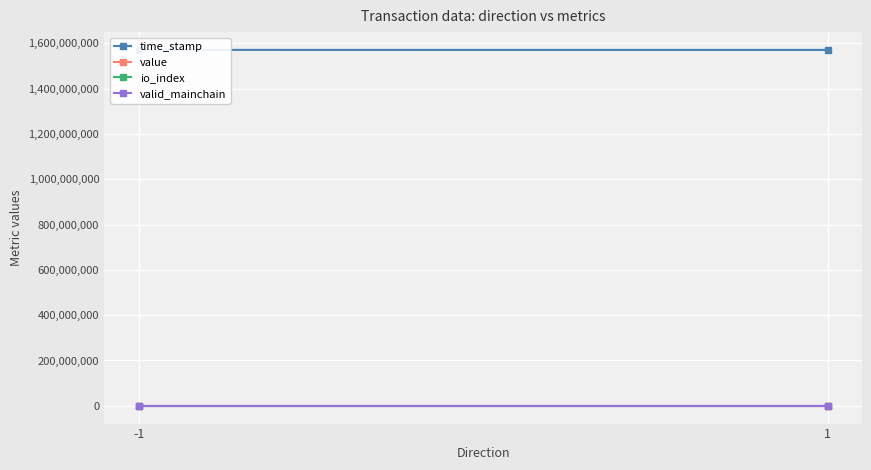

What are all the series names shown in the legend?

time_stamp, value, io_index, valid_mainchain